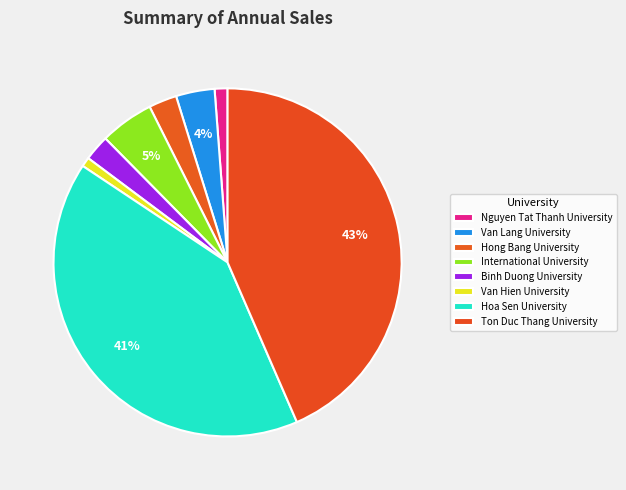

What is the ratio of the value at Nguyen Tat Thanh University to the value at Binh Duong University?

0.5